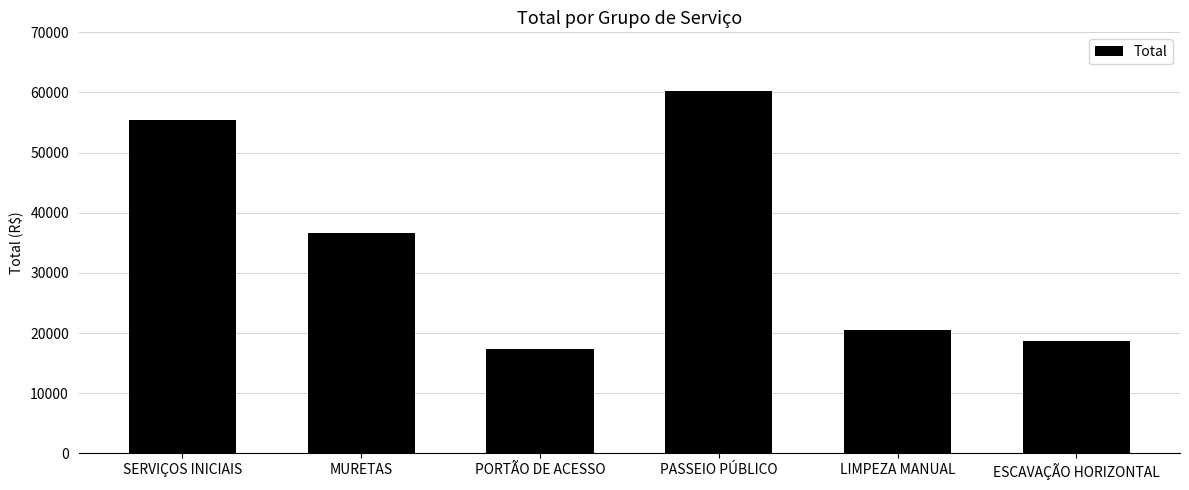

What is the smallest value displayed?

17426.2